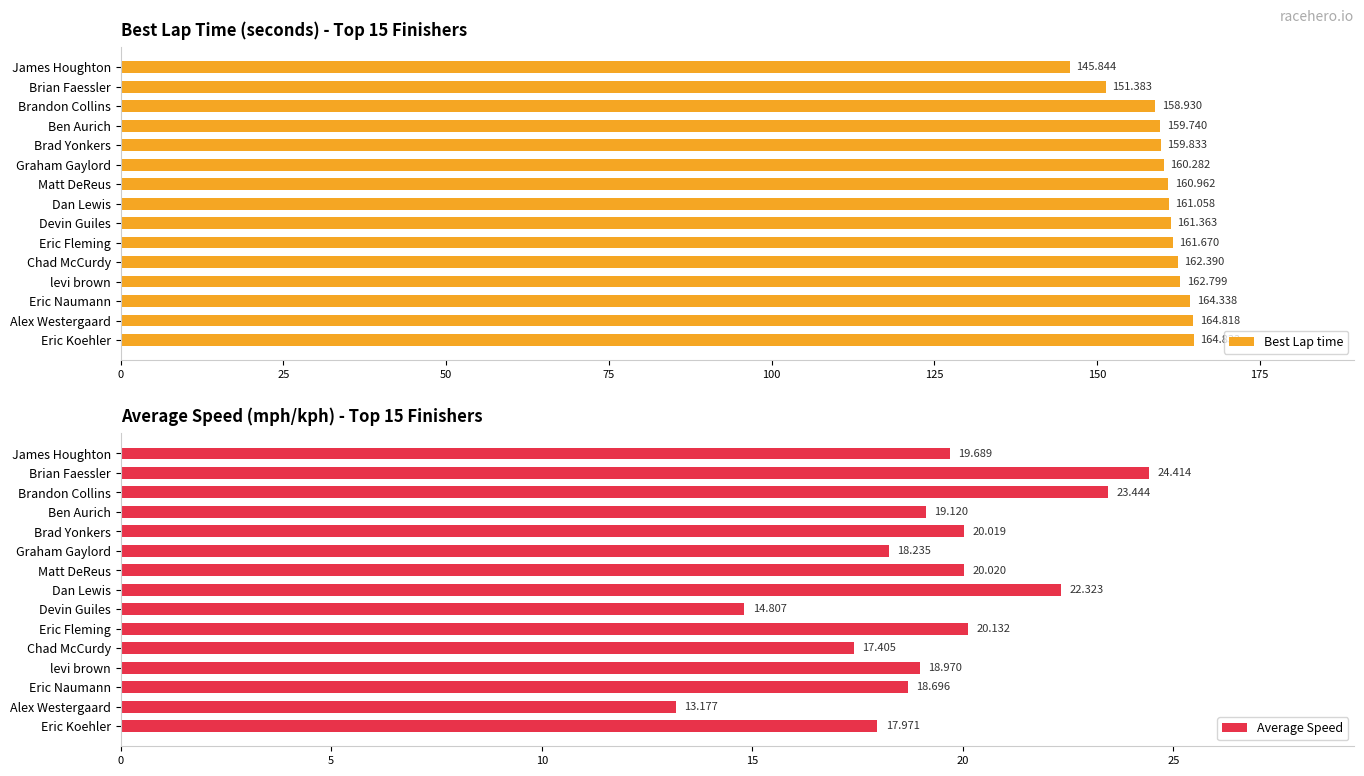

At which label is Best Lap time closest to 155?

Brian Faessler